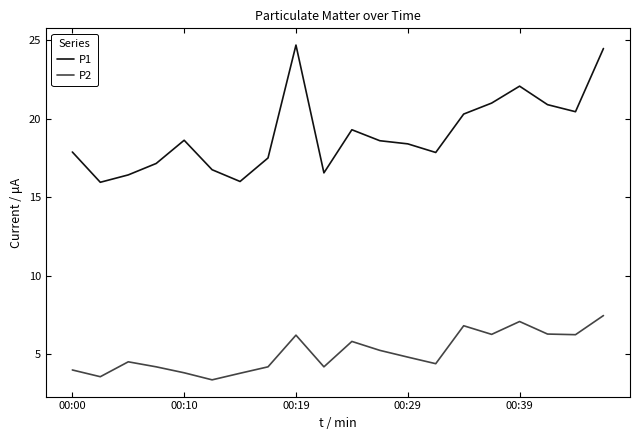

Rank the series by their average value, from lowest to highest.

P2, P1